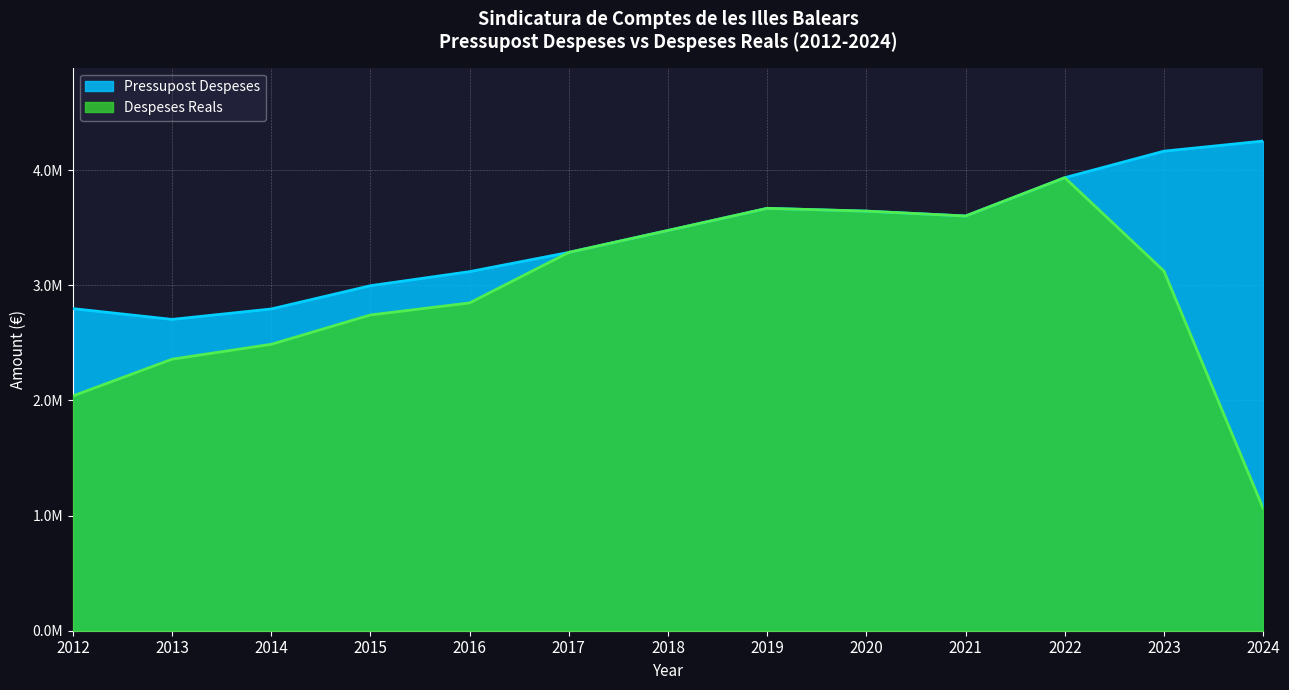

Where is the first local maximum for Despeses Reals?

2019